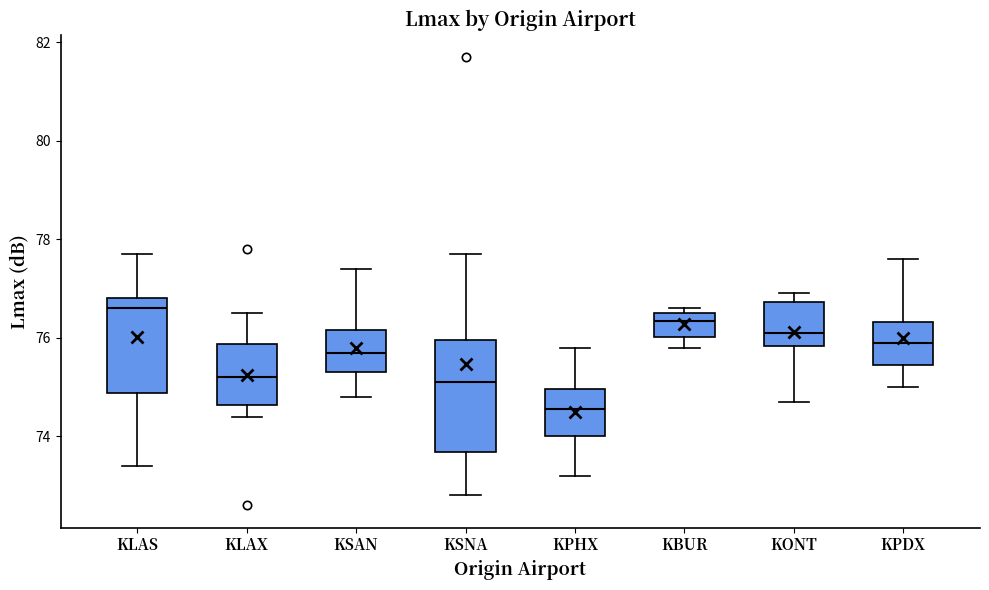

Reading left to right, transcribe this box plot: for each box, give where its median line is, the range the box spans, and where its two whiskers end, as read against the y-axis. The values are not printed on the chart, so give them approximately, as read against the axis.

KLAS: median 76.6, box 74.8 to 76.8, whiskers 73.4 to 77.8
KLAX: median 75.2, box 74.6 to 75.8, whiskers 74.4 to 76.6
KSAN: median 75.8, box 75.4 to 76.2, whiskers 74.8 to 77.4
KSNA: median 75.2, box 73.6 to 76.0, whiskers 72.8 to 77.8
KPHX: median 74.6, box 74.0 to 75.0, whiskers 73.2 to 75.8
KBUR: median 76.4, box 76.0 to 76.6, whiskers 75.8 to 76.6 (just above the box's upper edge)
KONT: median 76.2, box 75.8 to 76.8, whiskers 74.8 to 77.0
KPDX: median 76.0, box 75.4 to 76.4, whiskers 75.0 to 77.6